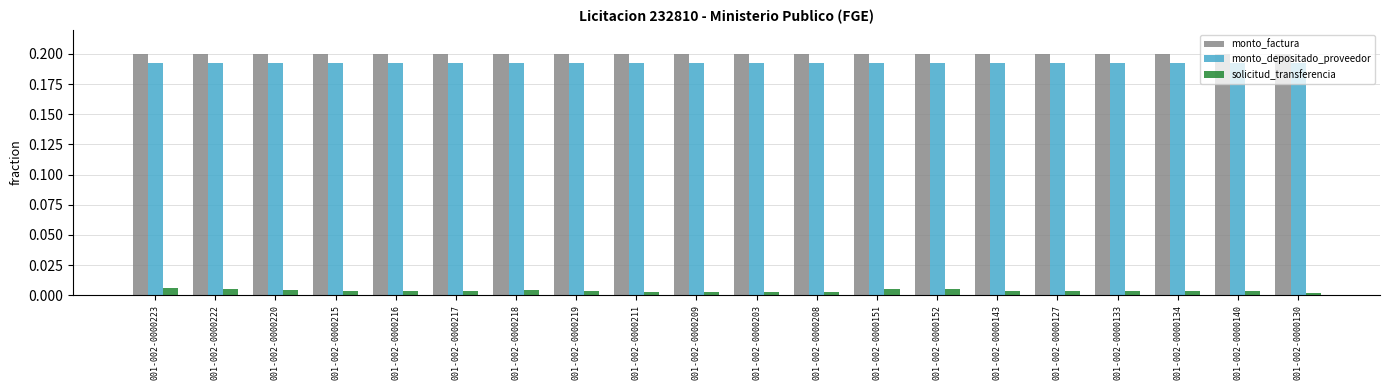

Count the number of categories in the chart.

20